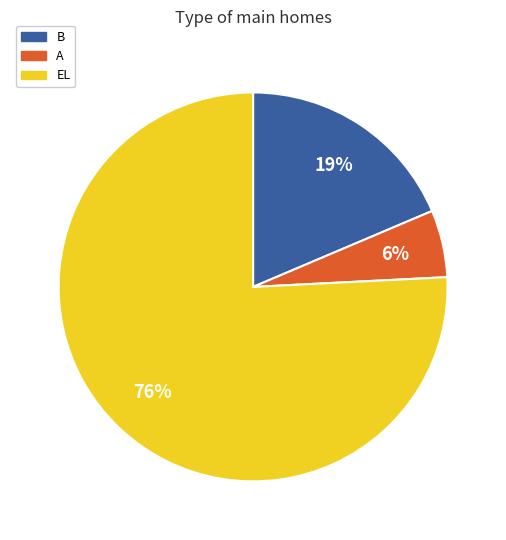

Which category has the smallest portion of the pie?

A